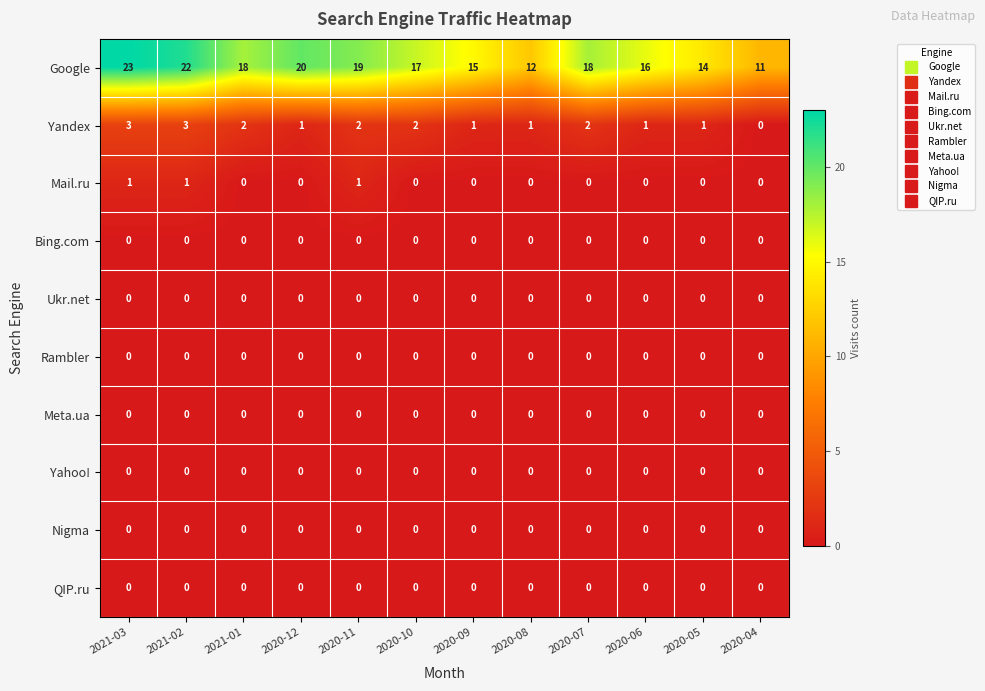

What is the maximum value shown in the chart?

23